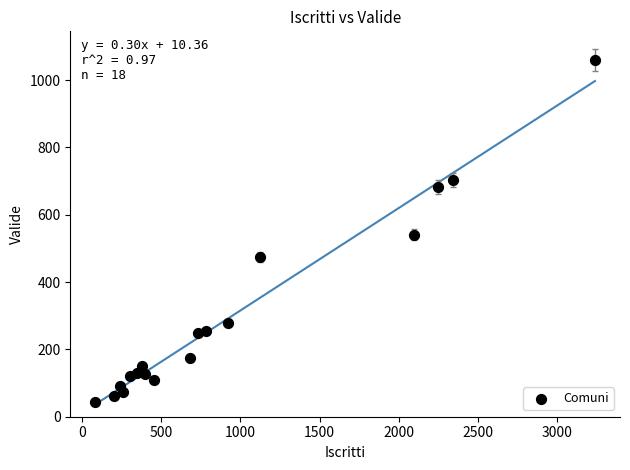

What is the range of X values (max minus min)?

3151